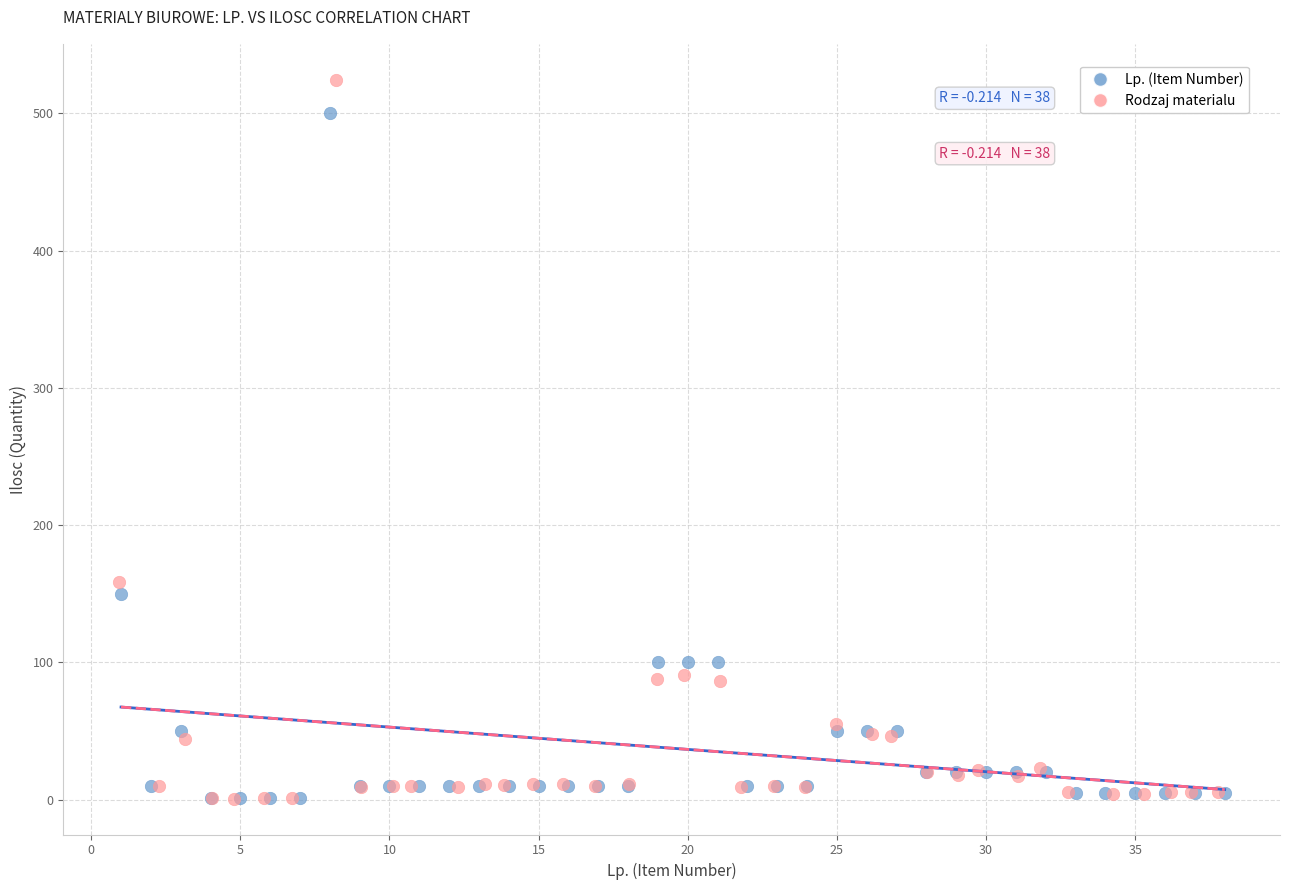

Which series has the largest Y range (max minus min)?

Rodzaj materialu